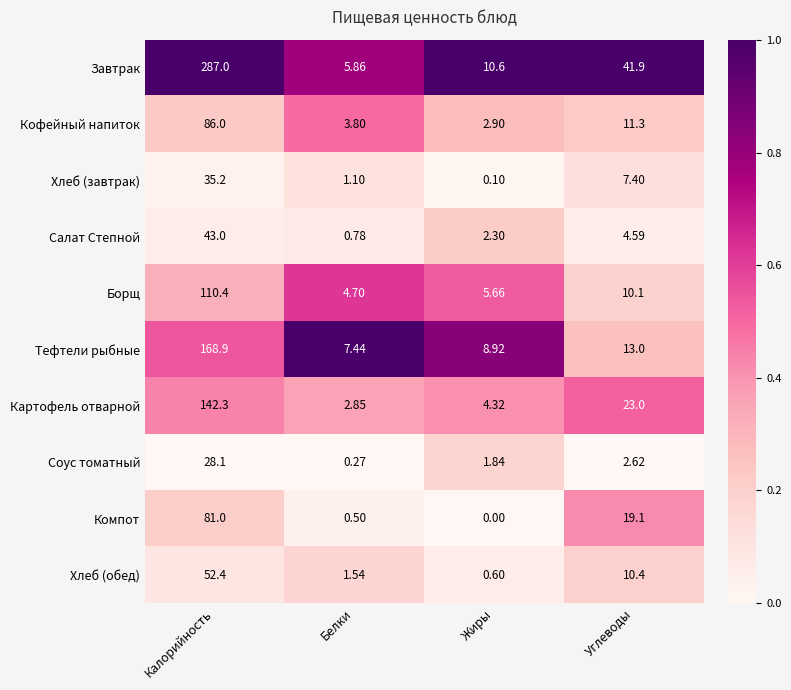

At which label is Хлеб (обед) closest to 26?

Углеводы